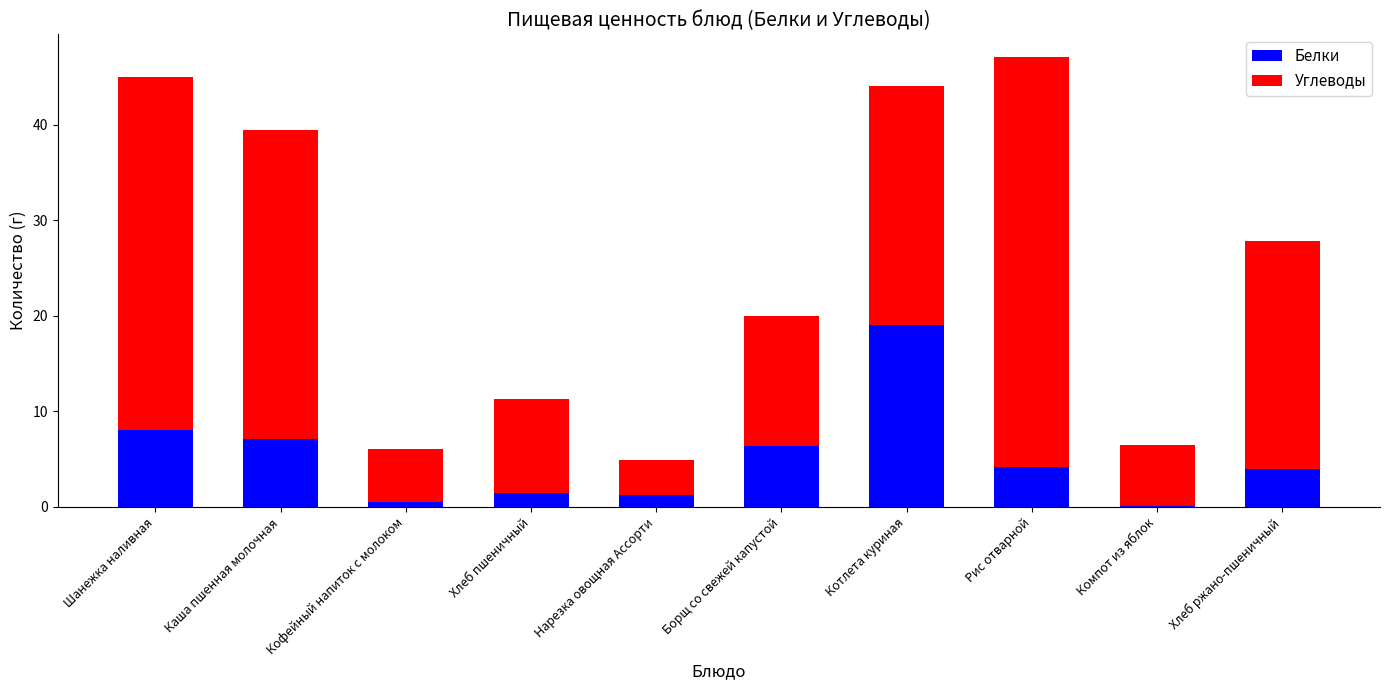

The Белки series shows 6.4 at Борщ со свежей капустой. True or false?

True